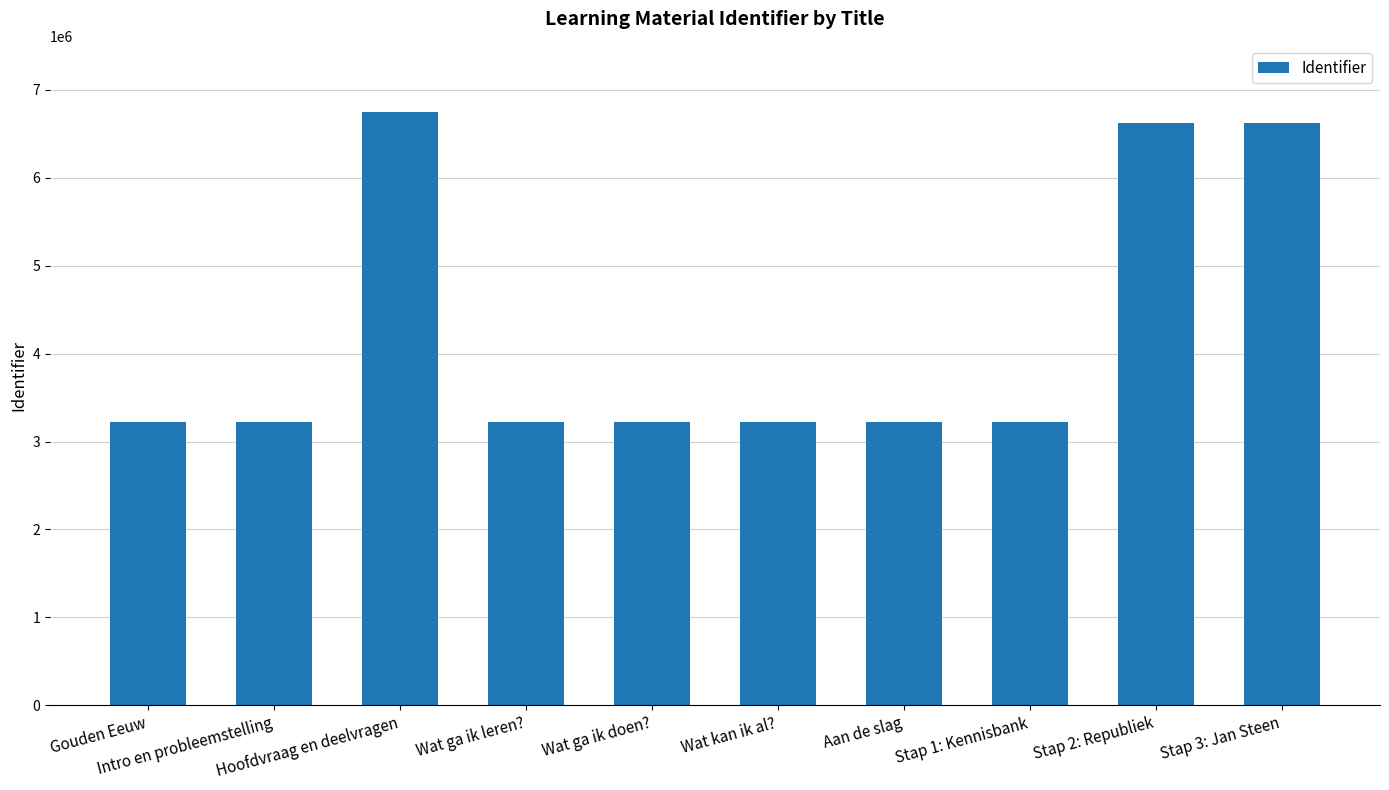

What is the value of the 4th bar from the left?

3227369